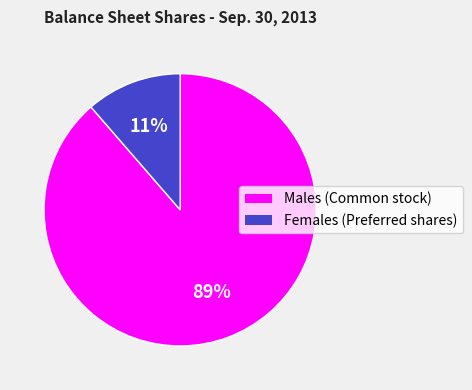

To the nearest percent, what percentage of the pie is Females (Preferred shares)?

11%